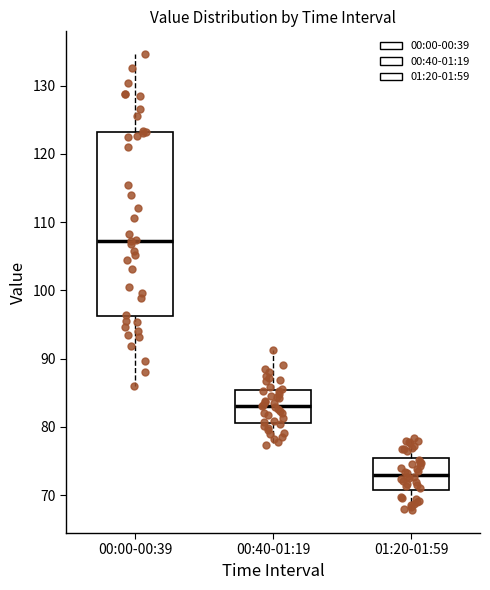

Which box is the tallest, from its lower edge to its upper edge?

00:00-00:39